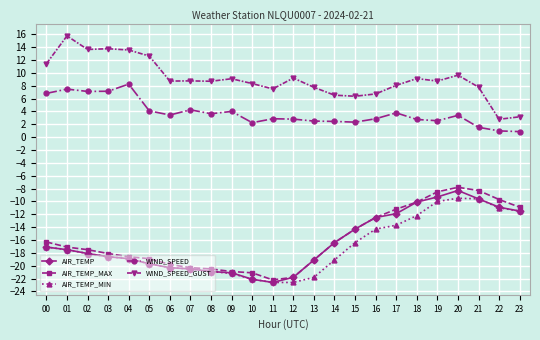

True or false: WIND_SPEED and WIND_SPEED_GUST cross at least once.

False